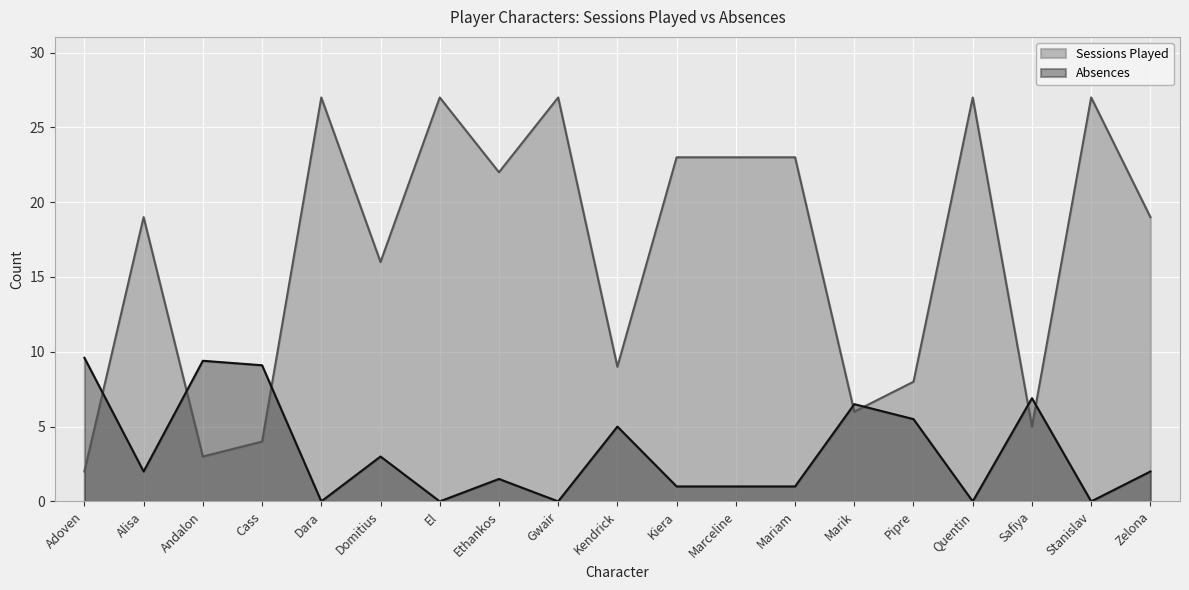

How many series are shown in this chart?

2